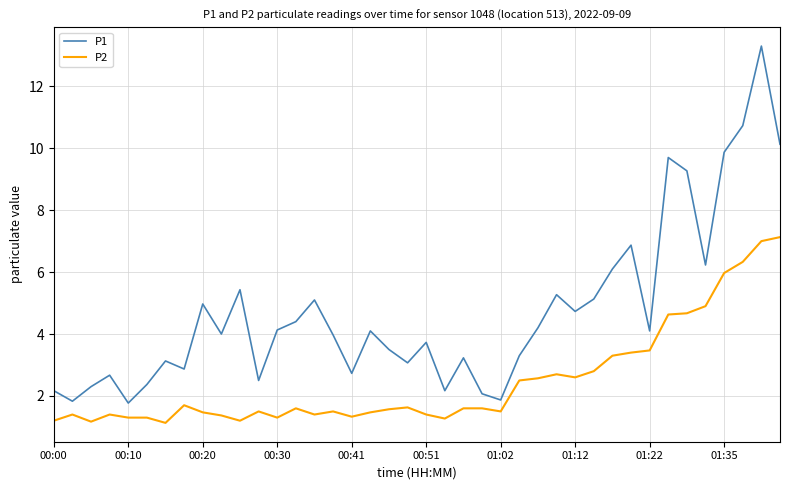

Rank the series by their maximum value, from highest to lowest.

P1, P2